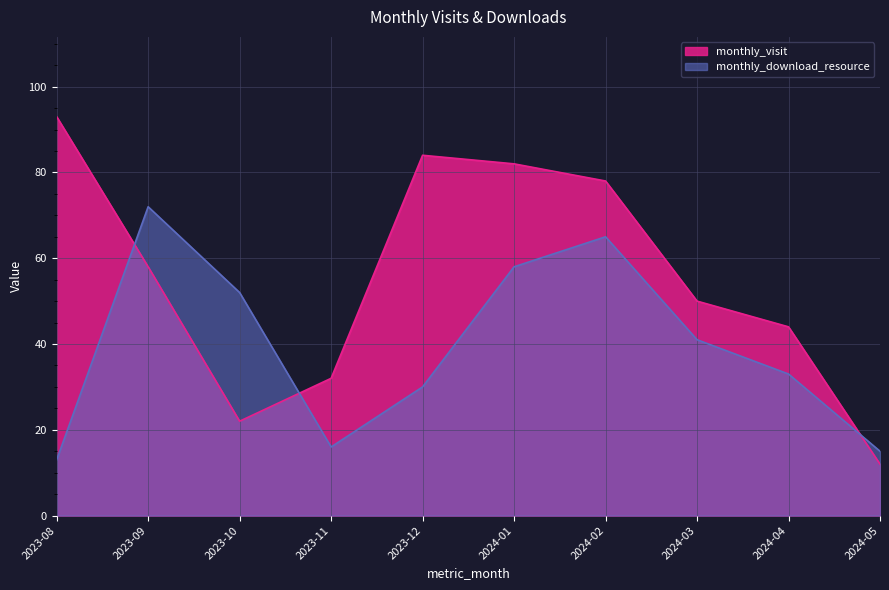

What is the difference between the monthly_download_resource values at 2023-10 and 2024-02?

13